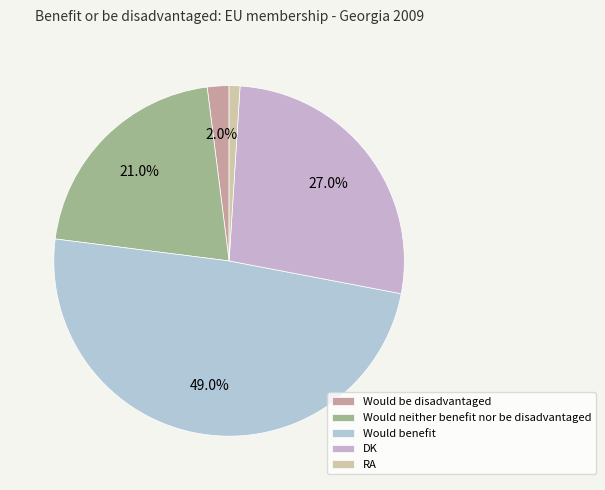

What is the change in value from DK to RA?

-26